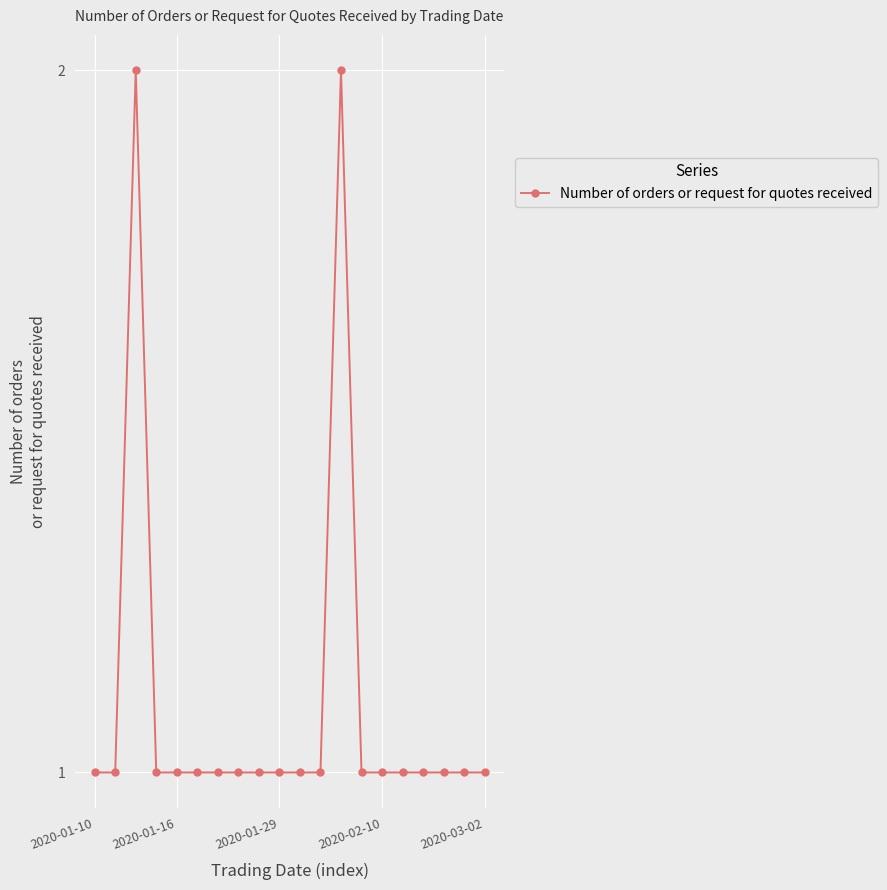

What is the value of the 9th point from the left?

1